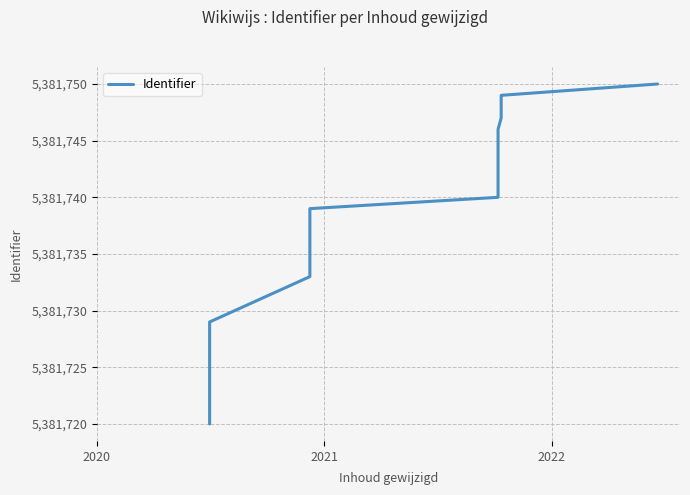

How many lines are shown in the chart?

1